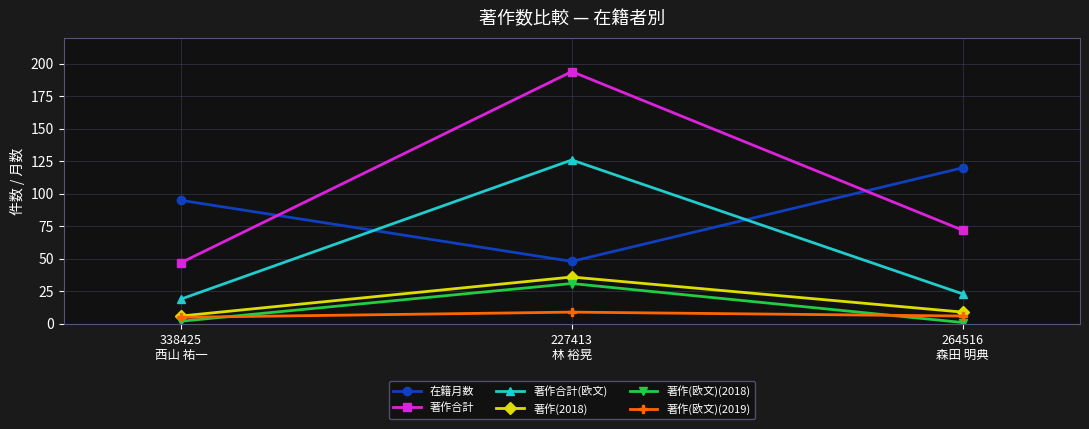

What position from the left is 227413
林 裕晃?

2